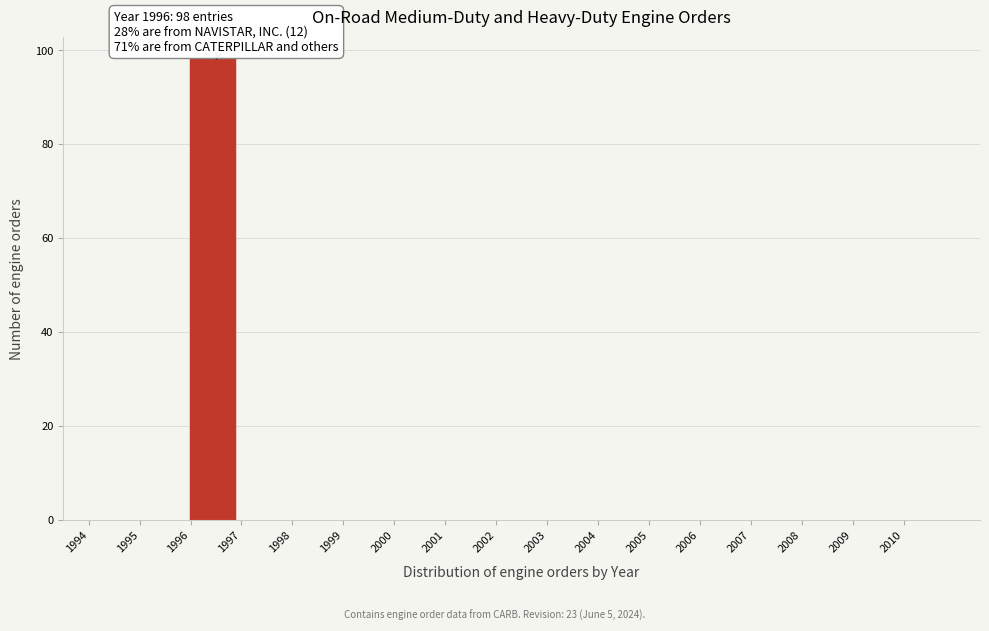

Reading left to right, list all the values displayed in this chart.

1994=0	1995=0	1996=98	1997=0	1998=0	1999=0	2000=0	2001=0	2002=0	2003=0	2004=0	2005=0	2006=0	2007=0	2008=0	2009=0	2010=0